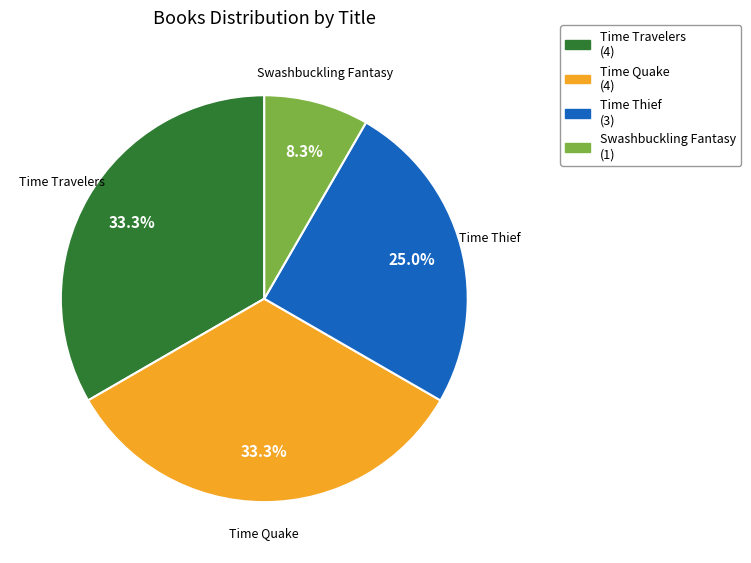

Which category has the smallest portion of the pie?

Swashbuckling Fantasy